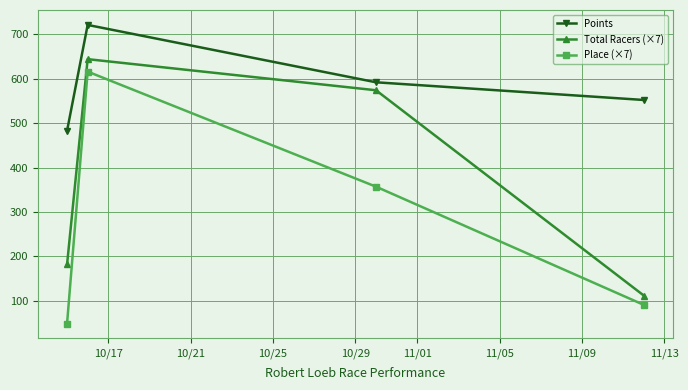

True or false: Points and Total Racers (×7) cross at least once.

False